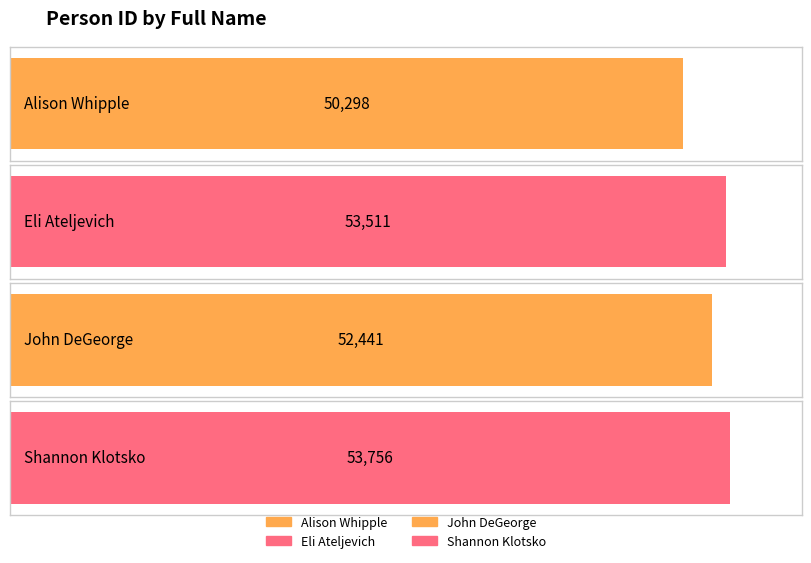

What is the maximum value shown in the chart?

53756